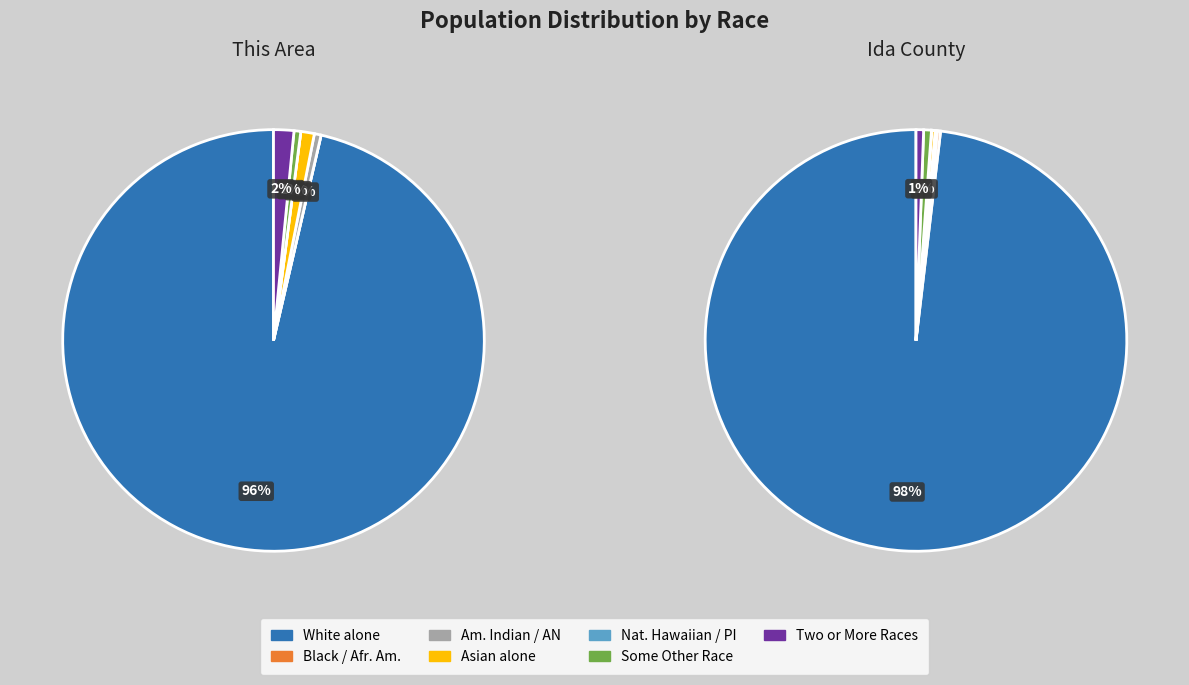

Is it true that Native Hawaiian and Other Pacific is 0% of the pie?

True